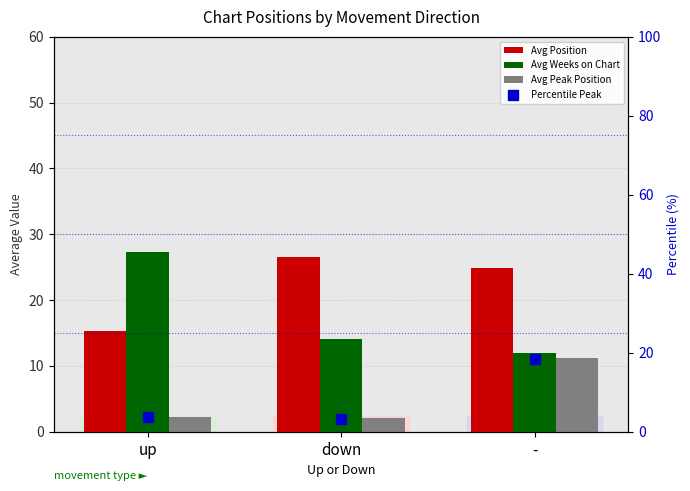

At which category is the sum across all series the highest?

-